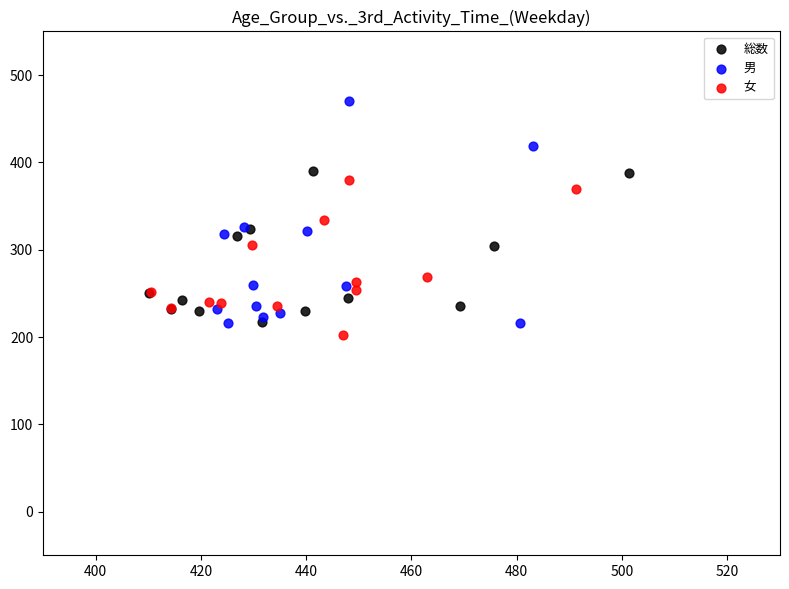

Which series contains the lowest Y value?

女